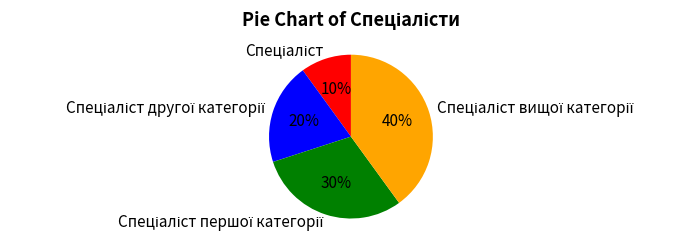

Is there a majority slice in this chart?

No